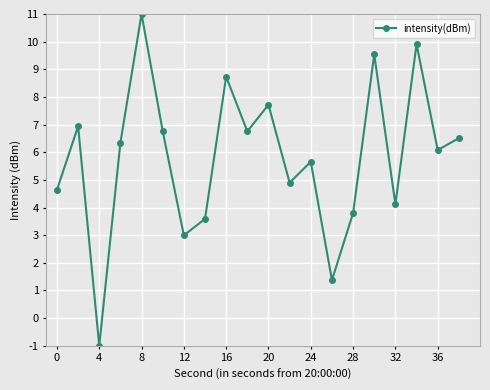

True or false: the data has more than 0 interior local peaks.

True